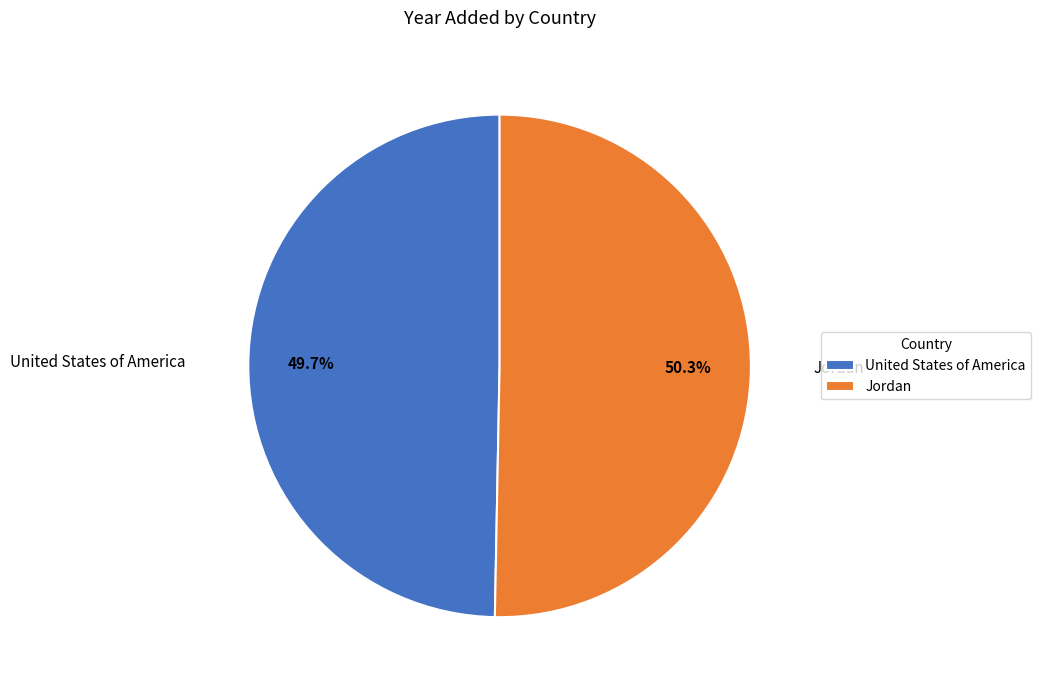

Which category has the biggest portion of the pie?

Jordan